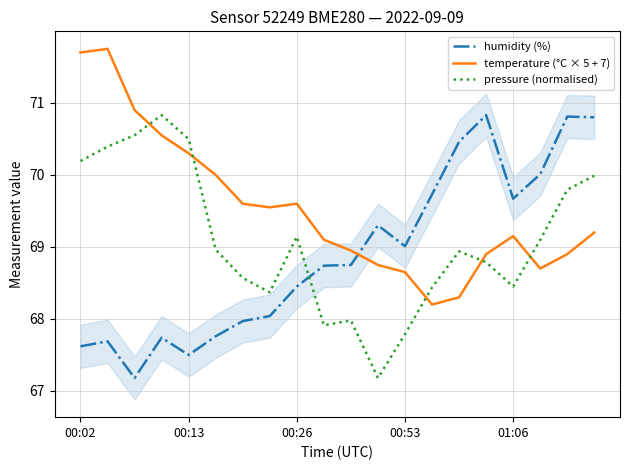

How many lines are shown in the chart?

3